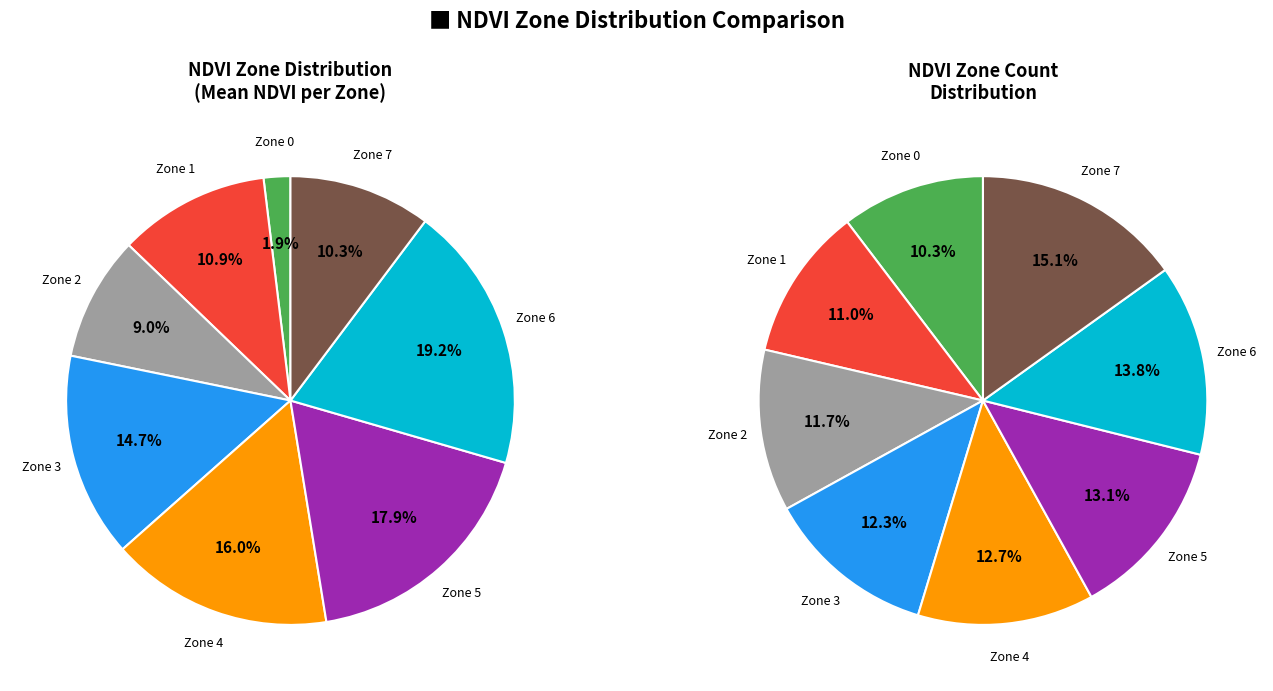

To the nearest percent, what portion does Zone 5 represent?

18%